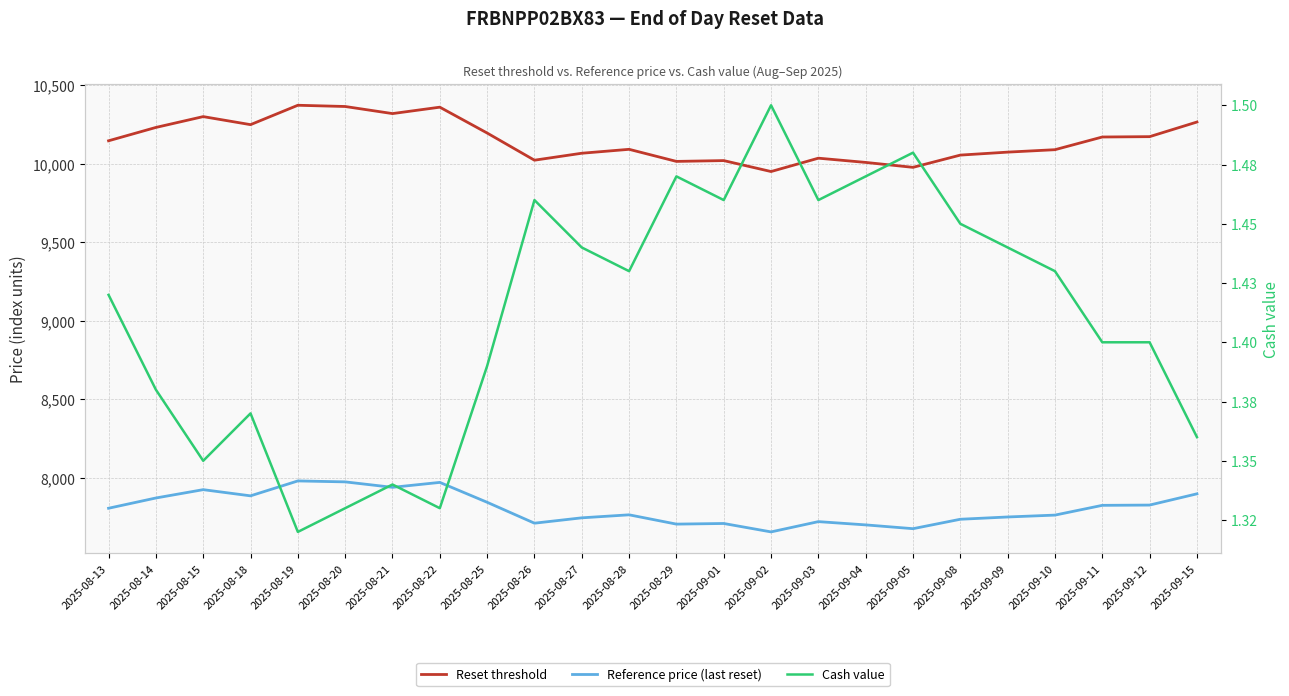

Rank the categories by Reference price (last reset) value from lowest to highest.

2025-09-02, 2025-09-05, 2025-09-04, 2025-08-29, 2025-09-01, 2025-08-26, 2025-09-03, 2025-09-08, 2025-08-27, 2025-09-09, 2025-09-10, 2025-08-28, 2025-08-13, 2025-09-11, 2025-09-12, 2025-08-25, 2025-08-14, 2025-08-18, 2025-09-15, 2025-08-15, 2025-08-21, 2025-08-22, 2025-08-20, 2025-08-19